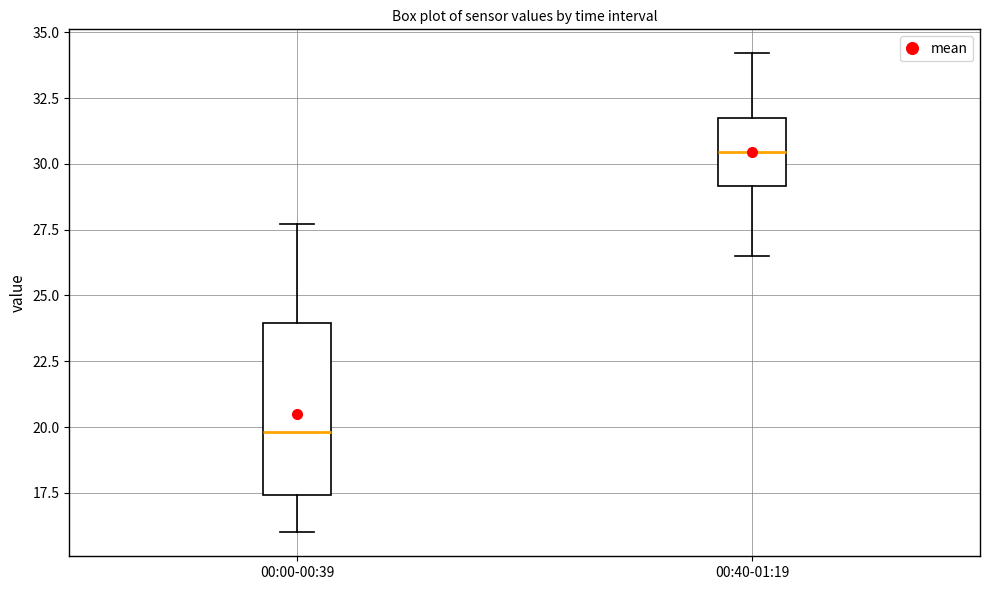

Reading left to right, transcribe this box plot: for each box, give where its median line is, the range the box spans, and where its two whiskers end, as read against the y-axis. The values are not printed on the chart, so give them approximately, as read against the axis.

00:00-00:39: median 20.0, box 17.5 to 24.0, whiskers 16.0 to 27.5
00:40-01:19: median 30.5, box 29.0 to 31.5, whiskers 26.5 to 34.0